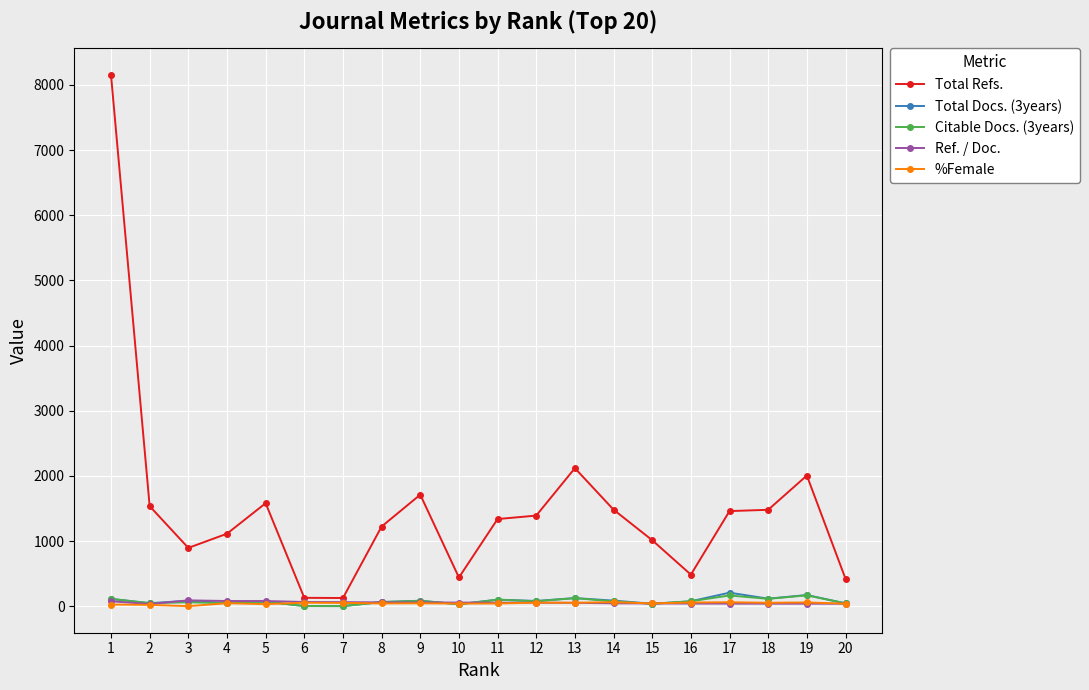

Which series has the largest total across all categories?

Total Refs.